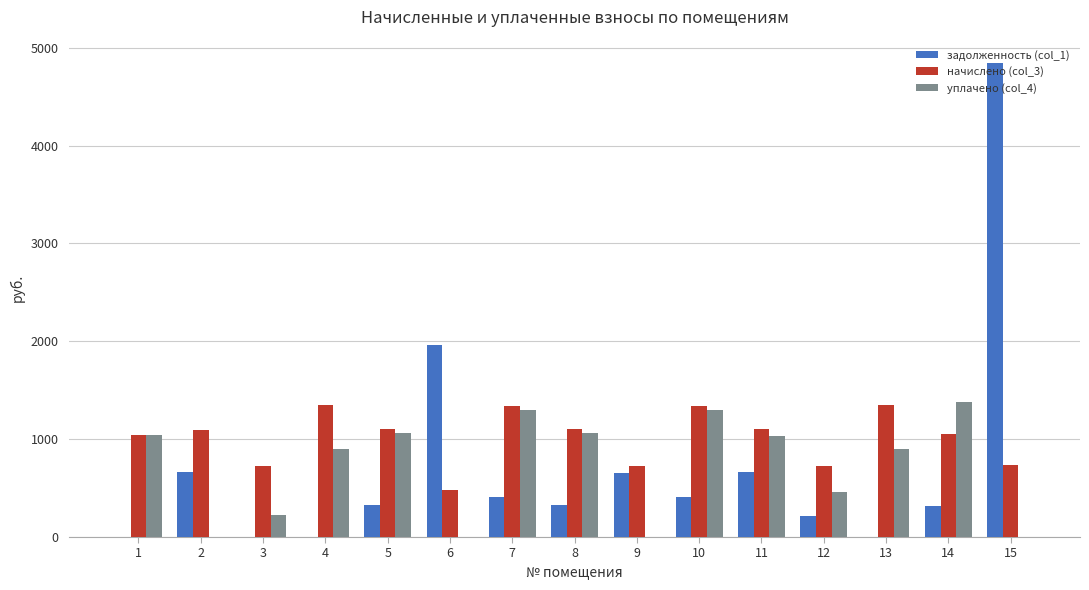

What is the maximum value shown in the chart?

4840.1